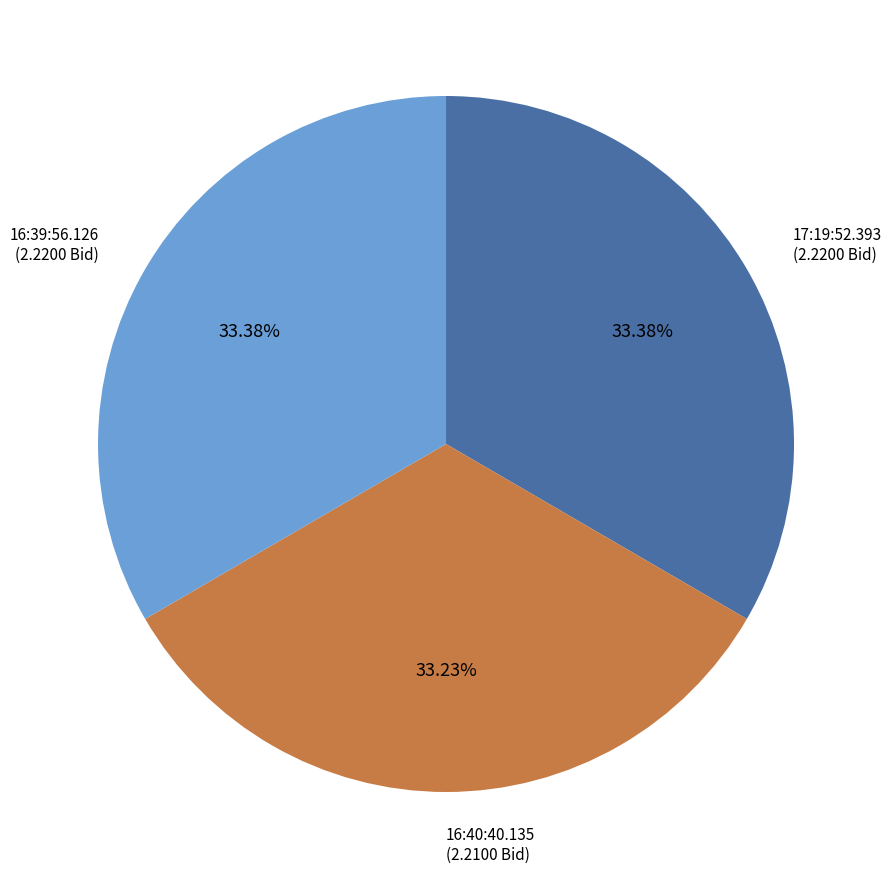

The 17:19:52.393 slice represents 24% of the pie. True or false?

False